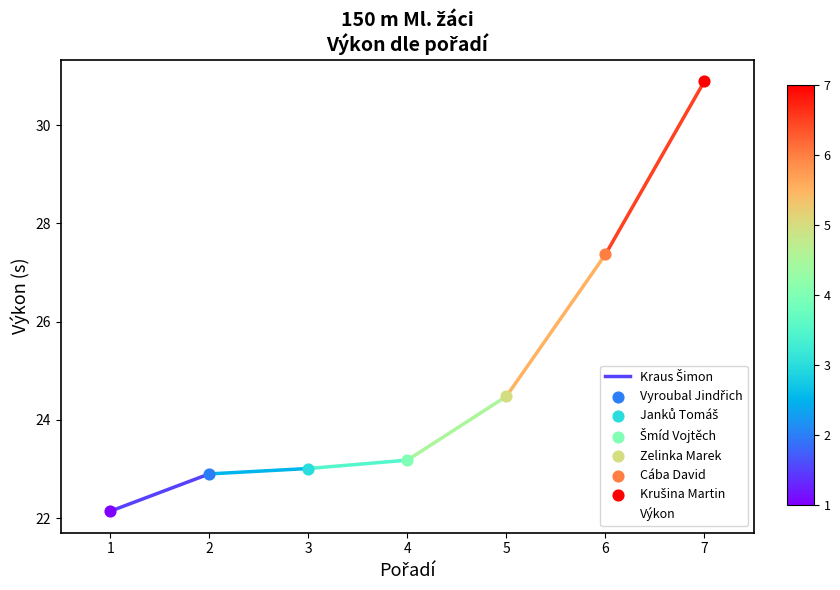

Is it true that Výkon equals 22.9 at 2?

True